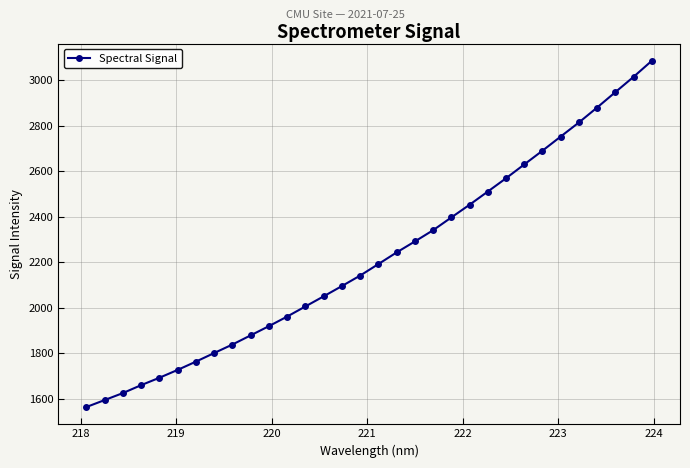

What is the difference between the maximum and minimum values?

1518.3